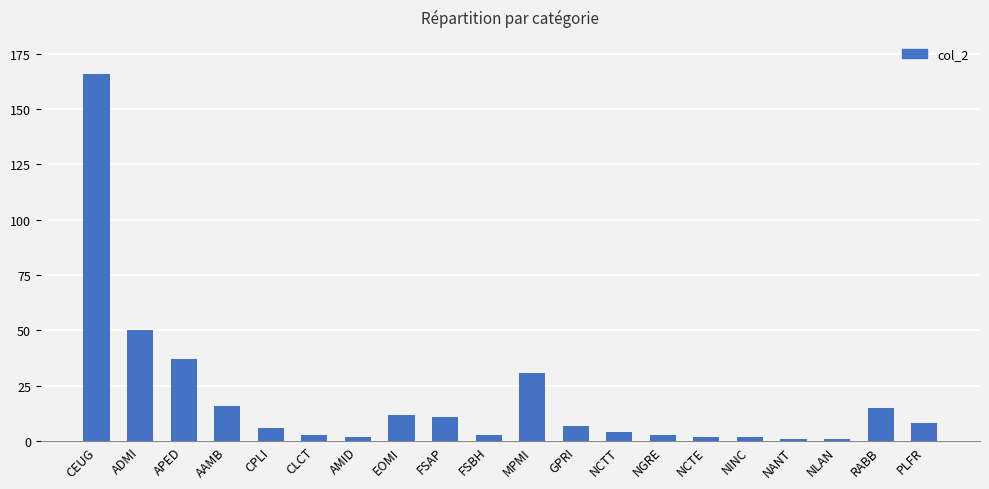

What is the greatest value displayed?

166